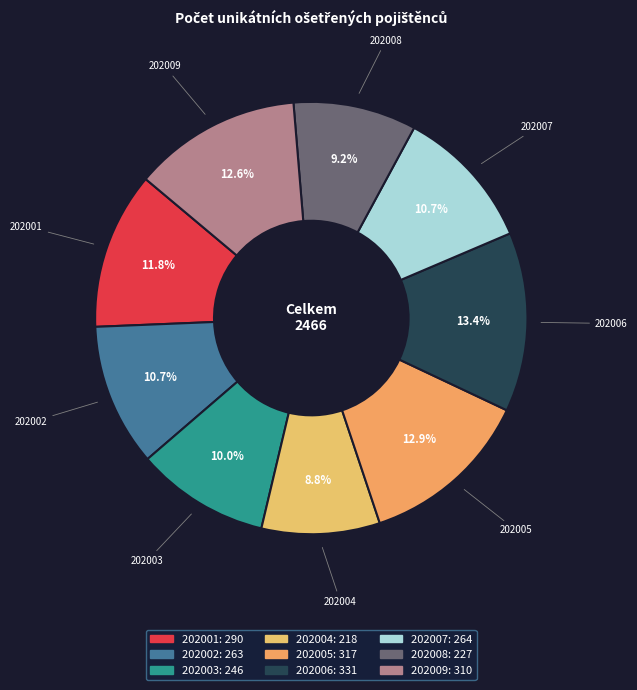

Which slice is the largest?

202006